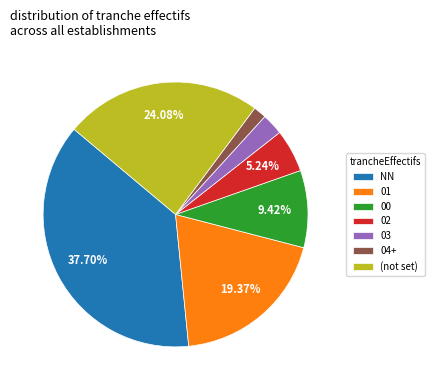

Which category has the smallest portion of the pie?

04+